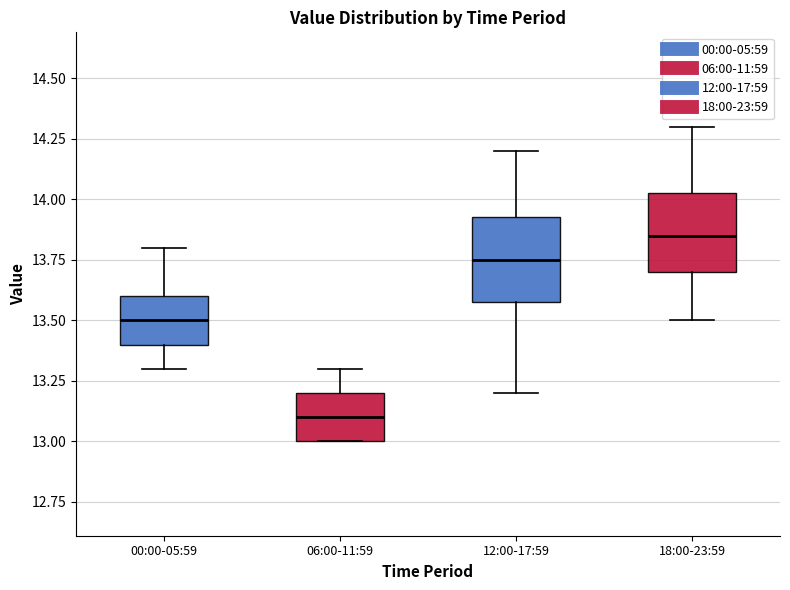

Where does the upper whisker of the box for 00:00-05:59 end on the y-axis? The values are not printed on the chart, so give them approximately, as read against the axis.

13.80